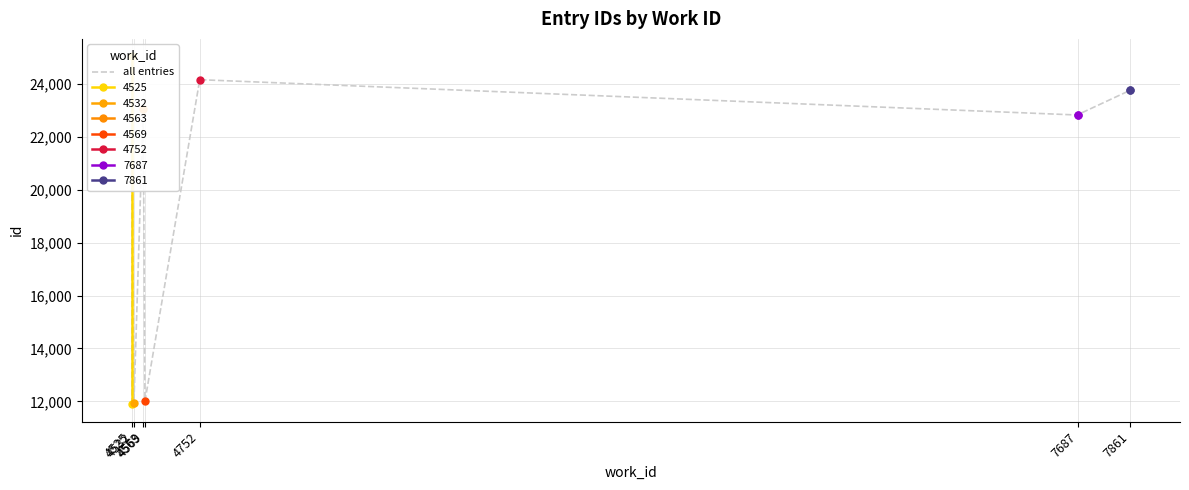

How many data points are above 23040?

4